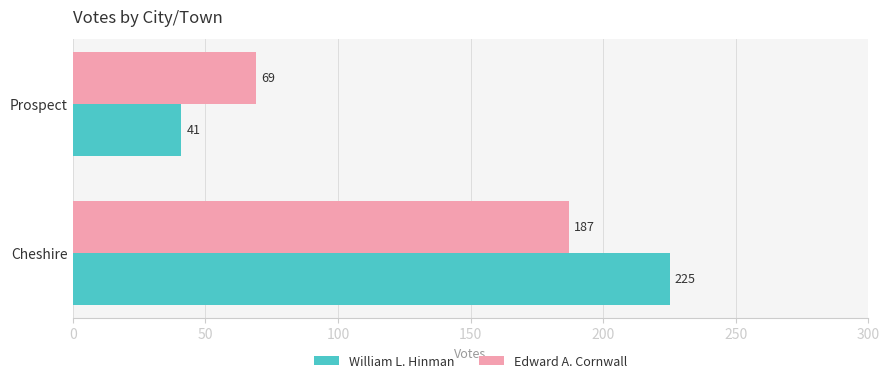

What is the difference between the maximum and minimum values in the Edward A. Cornwall series?

118